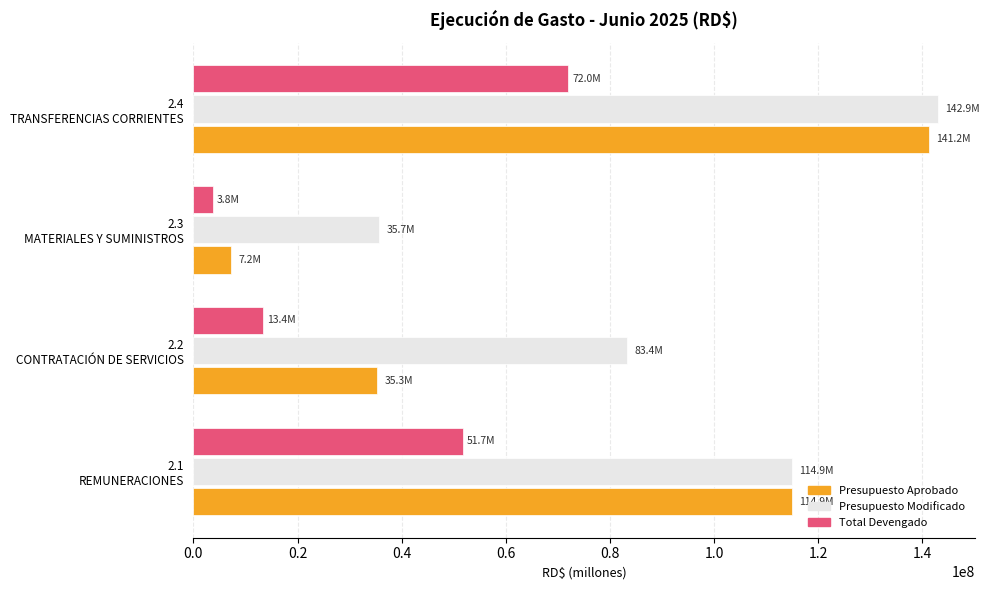

Where is Presupuesto Aprobado nearest to the value 74213615?

2.2
CONTRATACIÓN DE SERVICIOS